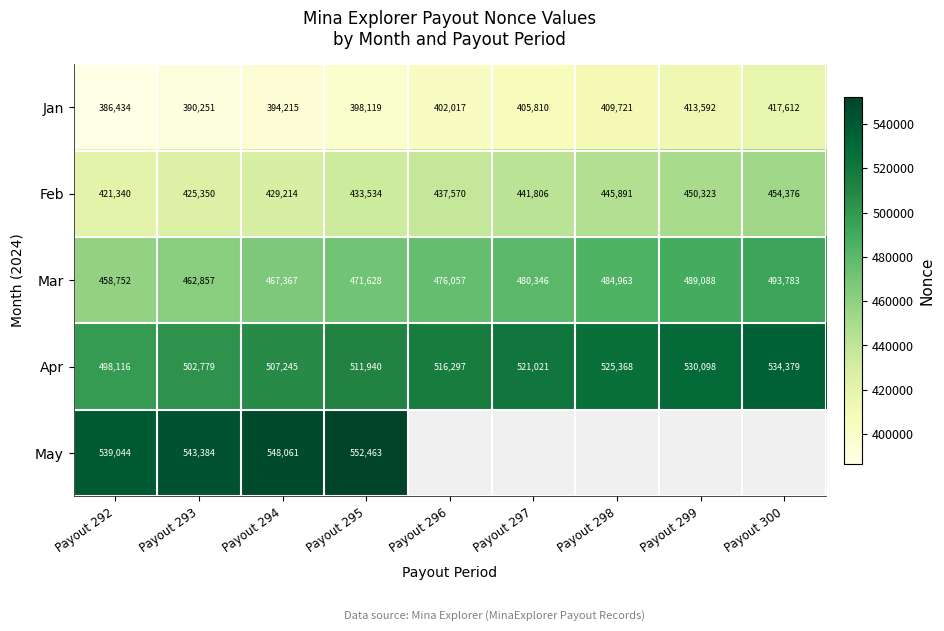

Which category has the highest value in the Apr series?

Payout 300